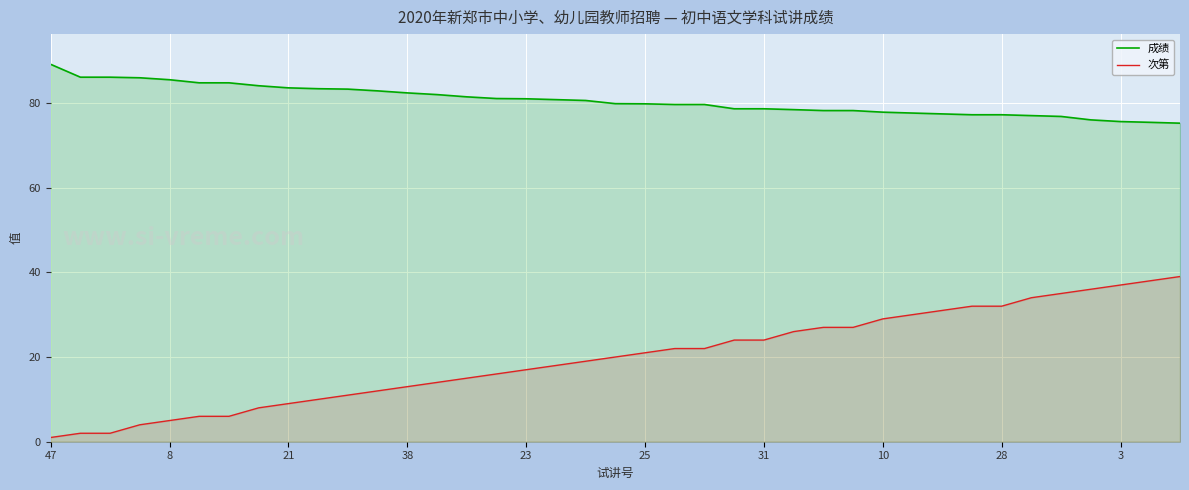

How many lines are shown in the chart?

2